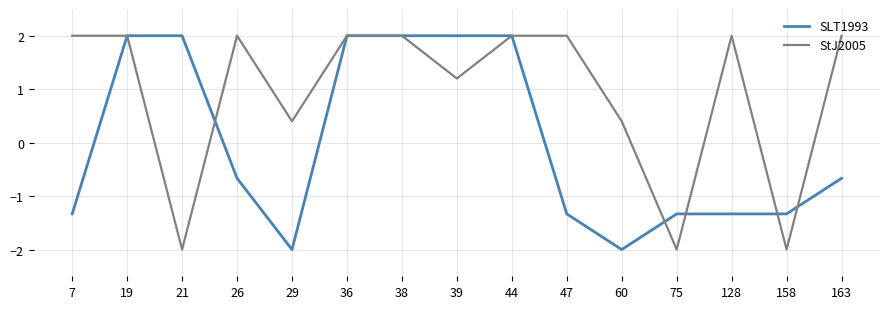

Rank the series at 47 from highest to lowest value.

StJ2005, SLT1993